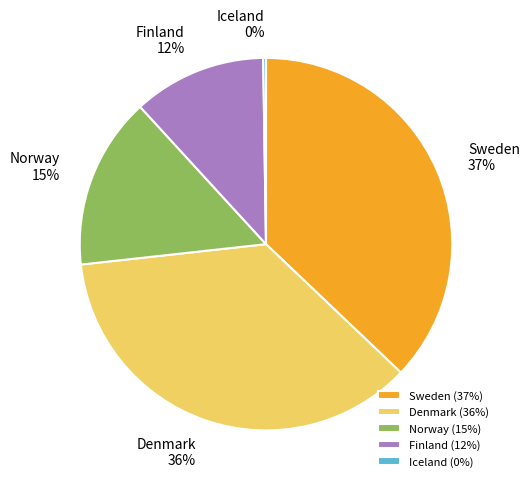

What is the ratio of the value at Finland to the value at Sweden?

0.3